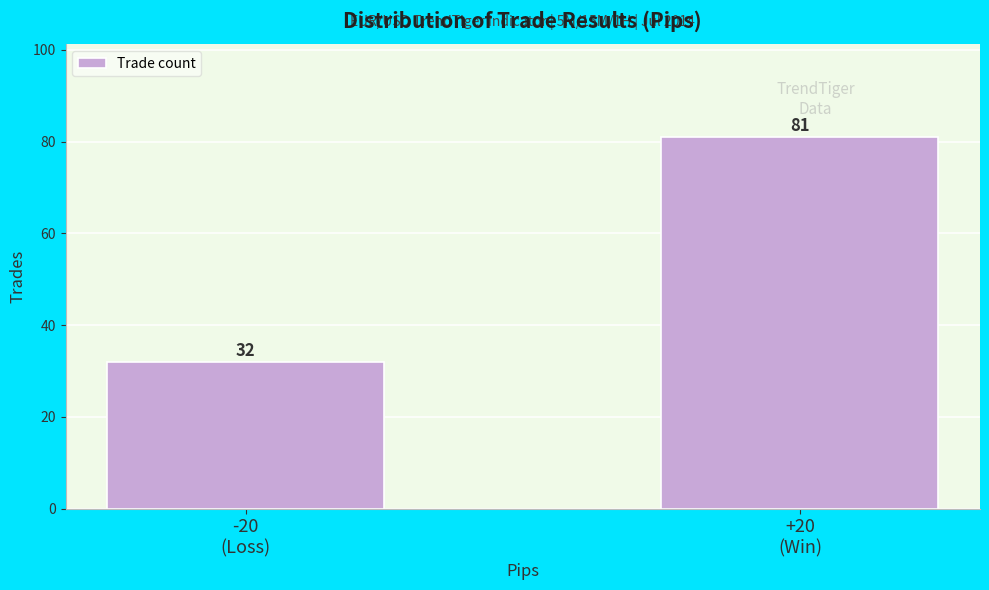

Reading left to right, transcribe all the data shown in this chart.

32	81